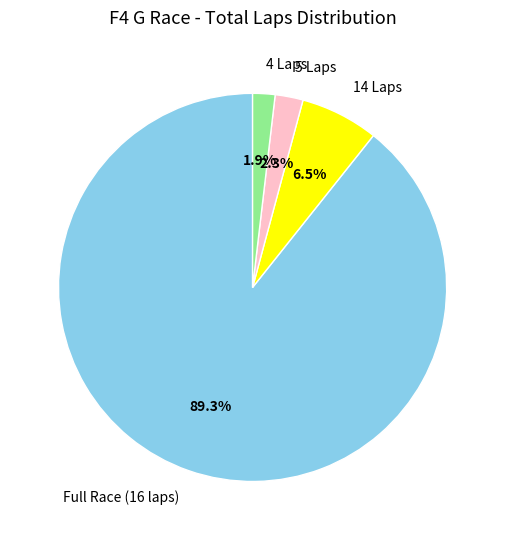

How much of the chart is everything except 14 Laps?

93.5%